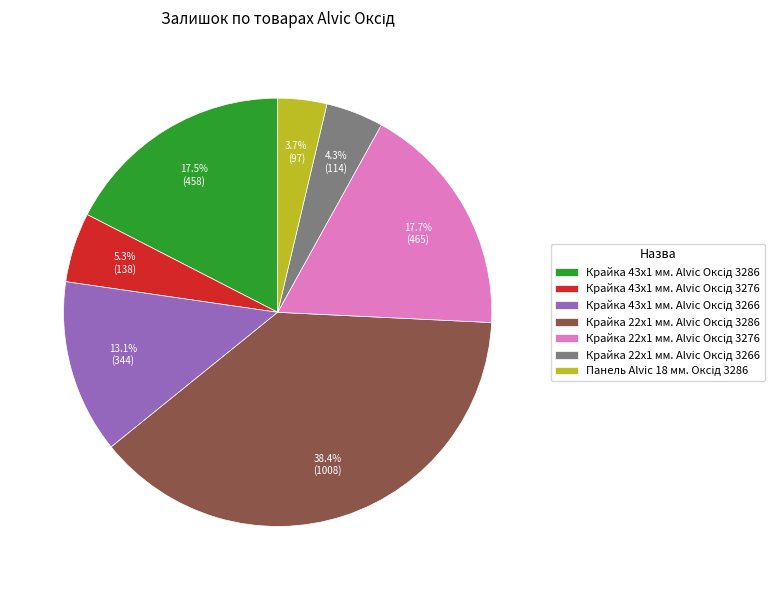

Does any single category account for the majority?

No